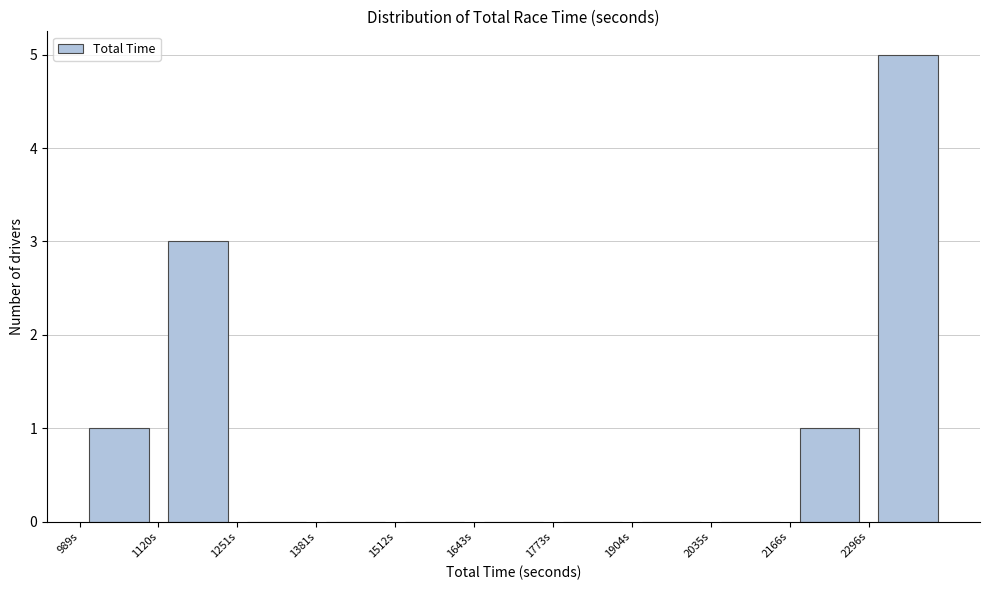

How tall is the bar that spans 1120 to 1260 on the x-axis? Neither the bar edges nor the heights are printed on the chart, so give them approximately, as read against the axes.

3